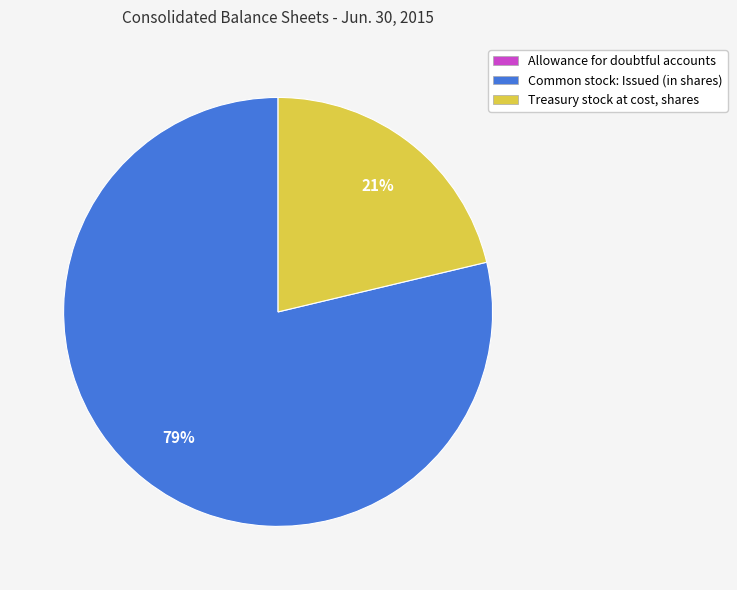

Is there a majority slice in this chart?

Yes